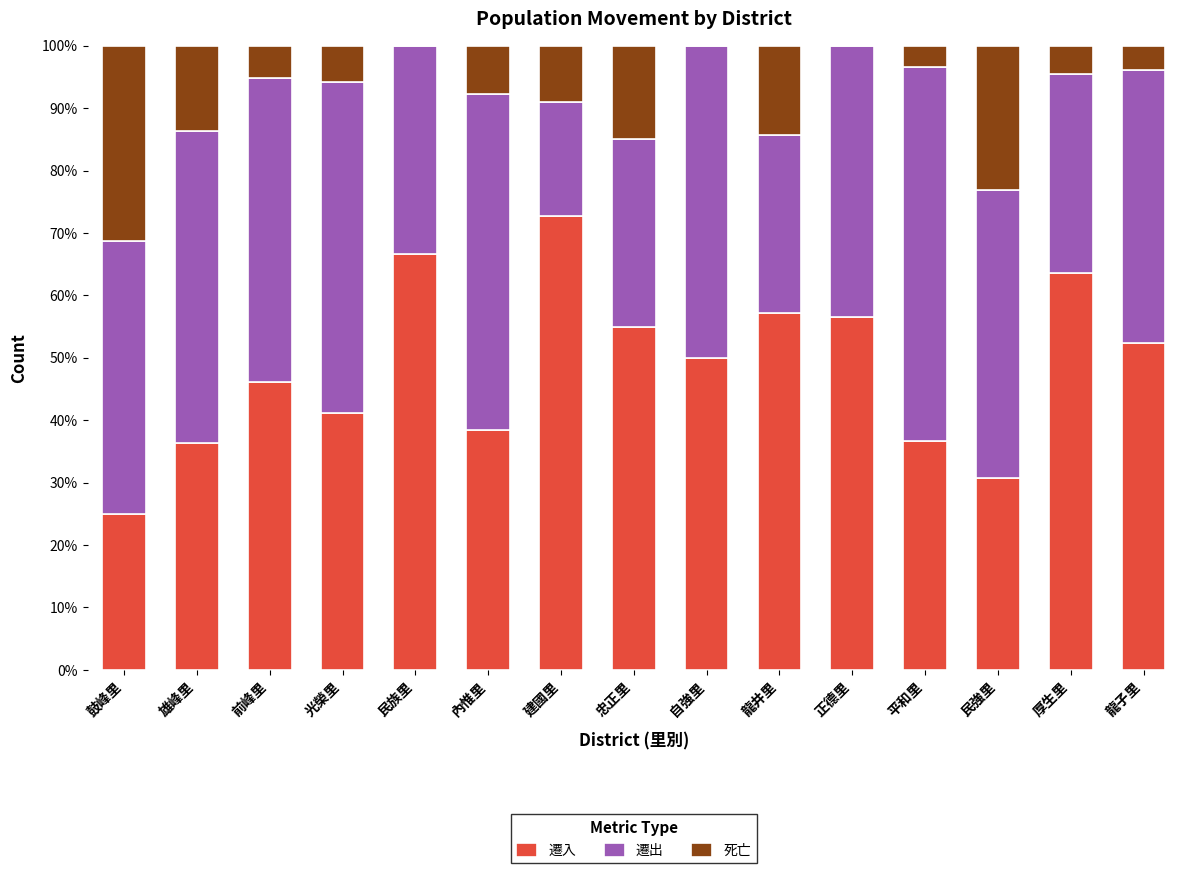

Read the 遷入 value at 光榮里.

41.2